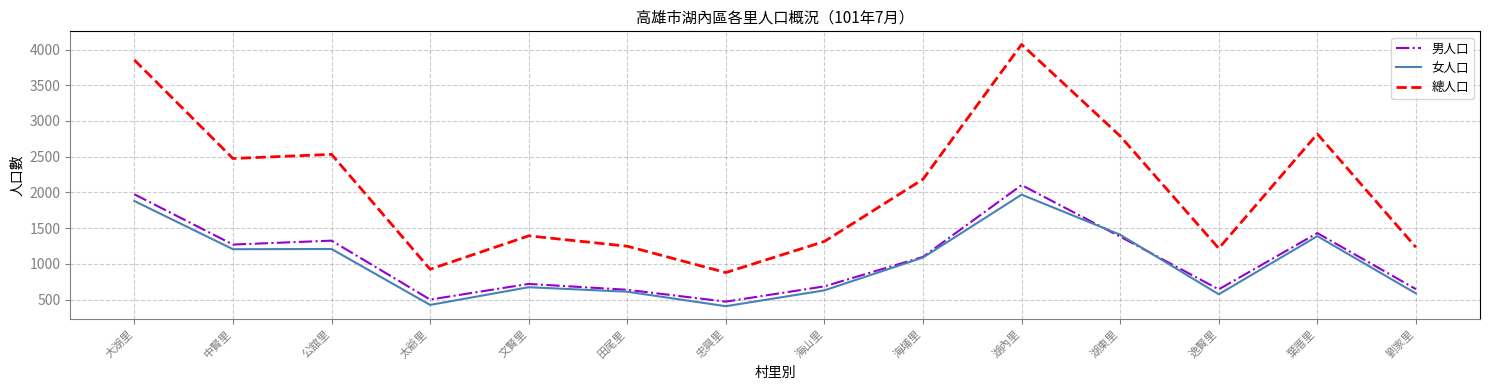

What are all the series names shown in the legend?

男人口, 女人口, 總人口